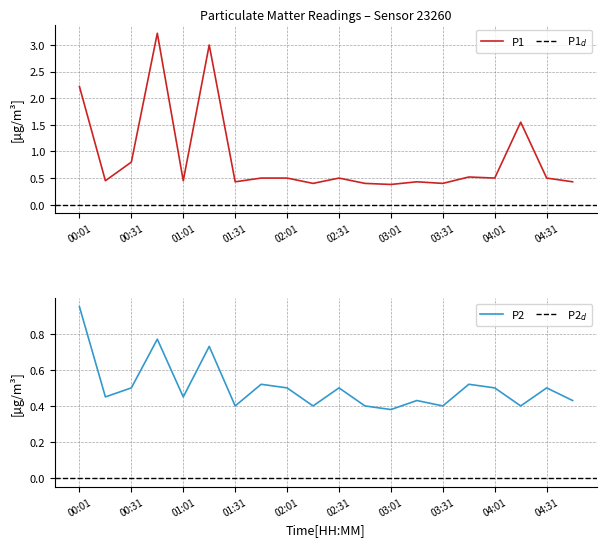

At which category is the sum across all series the highest?

3